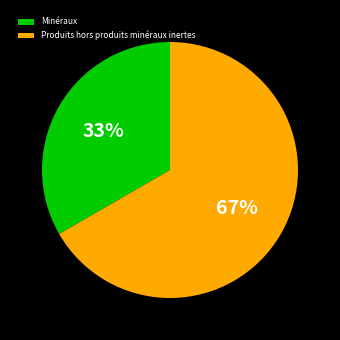

To the nearest percent, what portion does Produits hors produits minéraux inertes represent?

67%